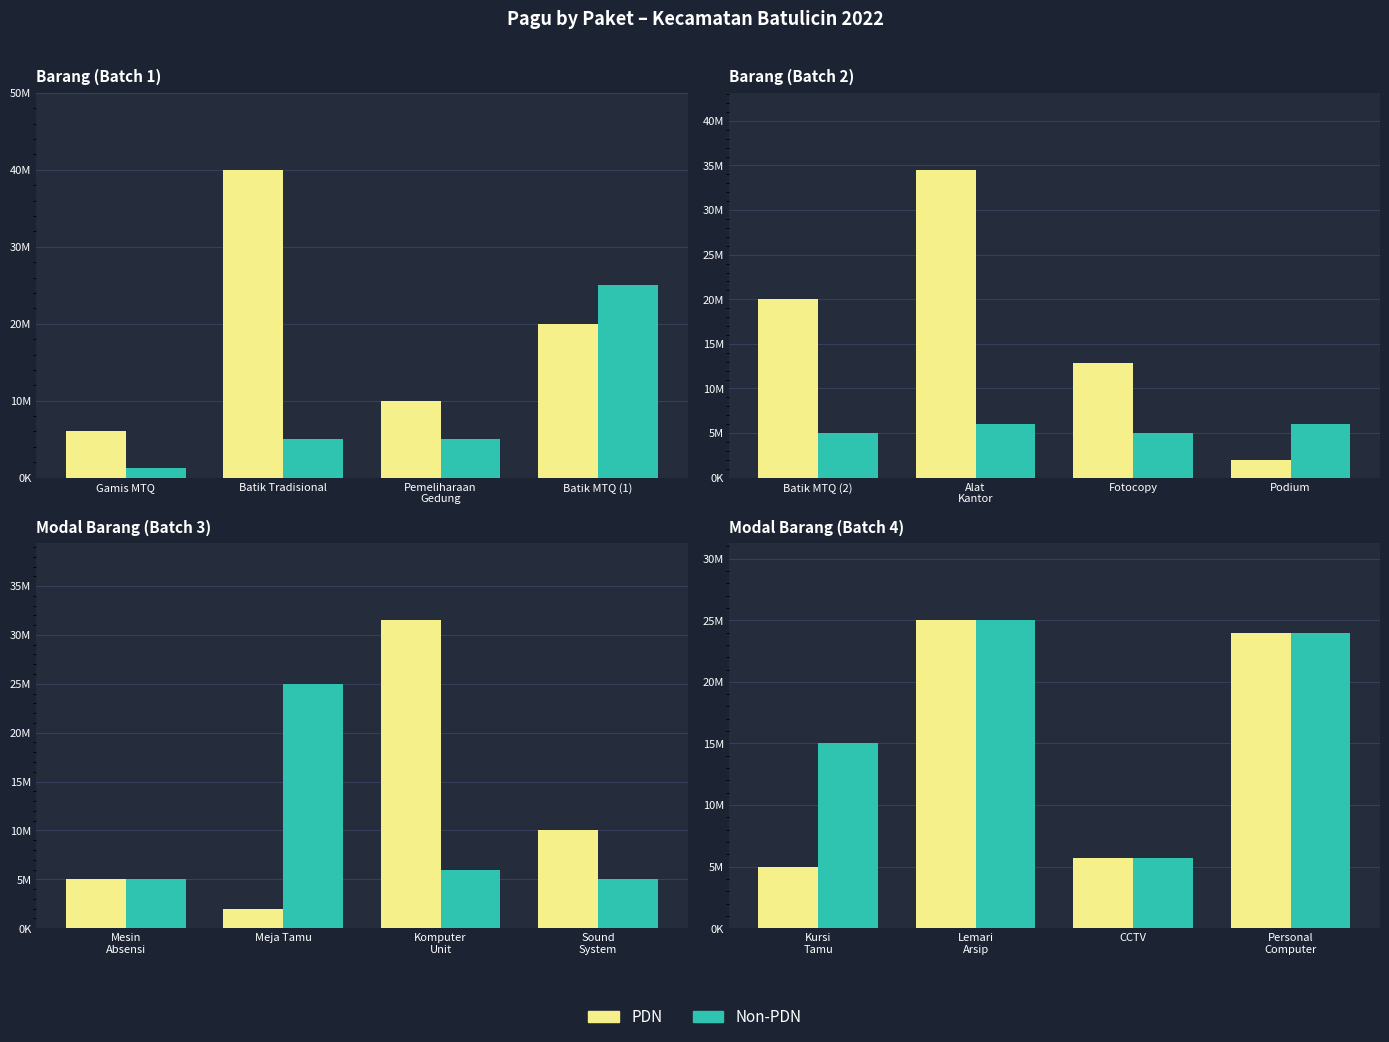

What is the difference between the maximum and second lowest values in the PDN series?

19310000